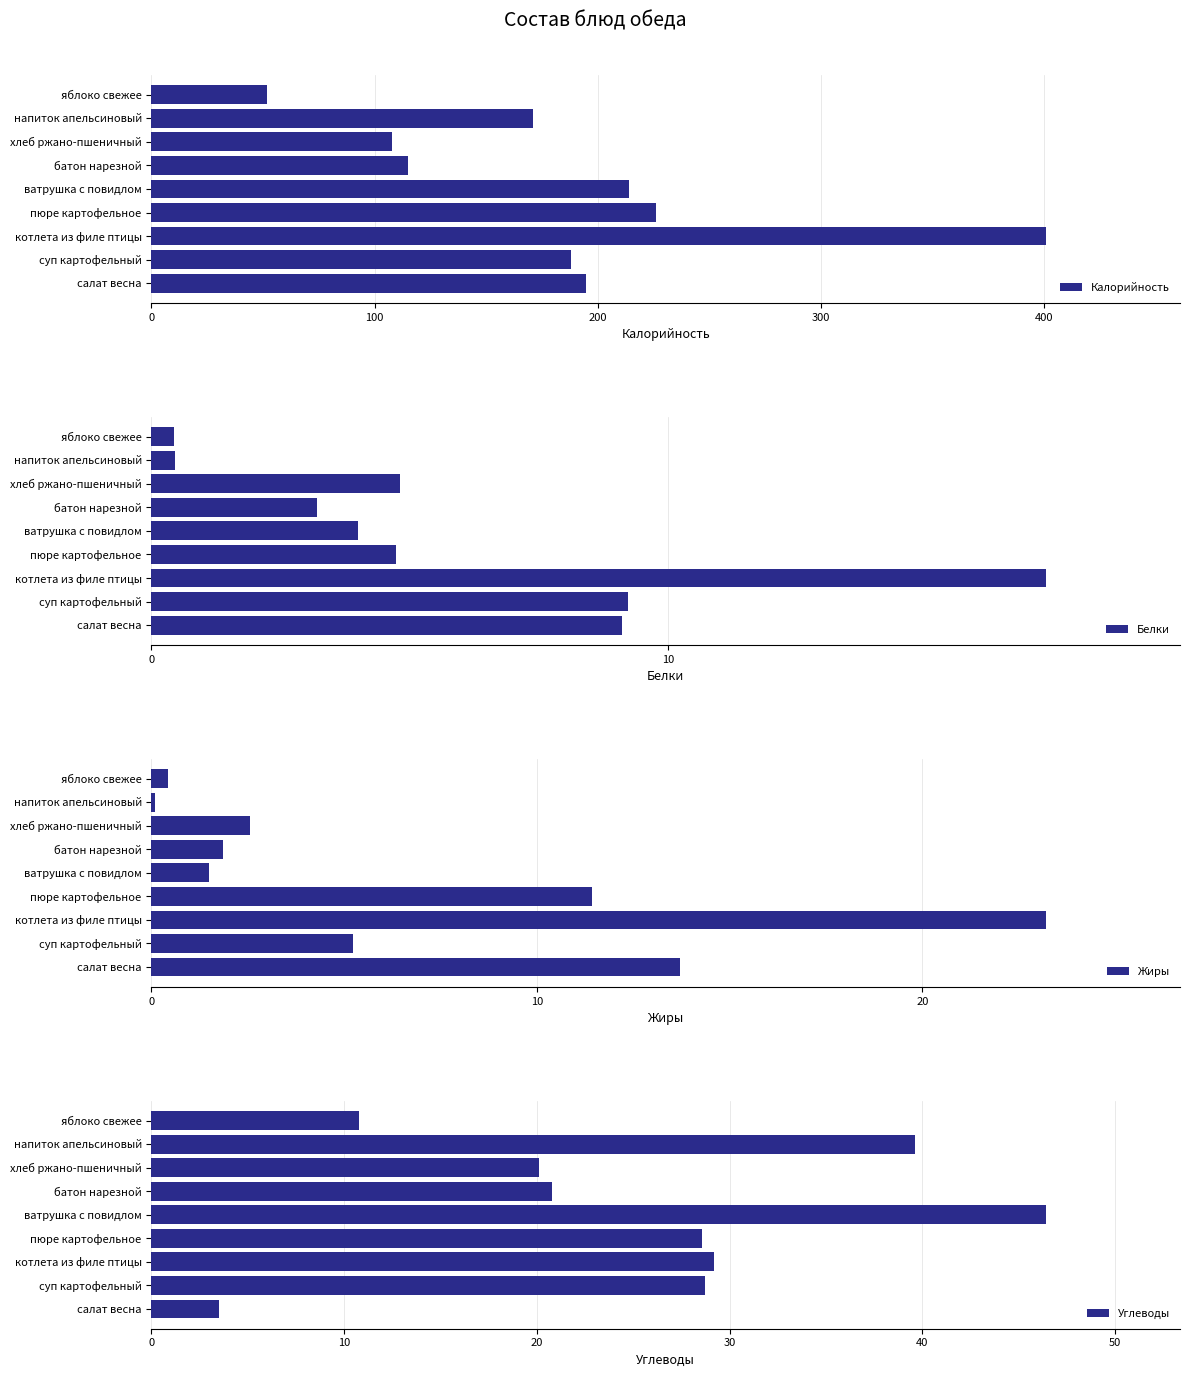

What is the sum of all Калорийность values?

1670